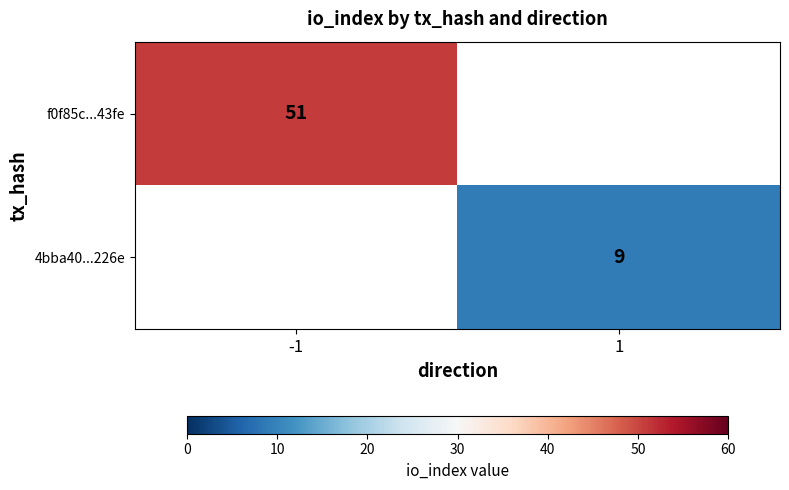

At how many categories does at least one series exceed 40?

1